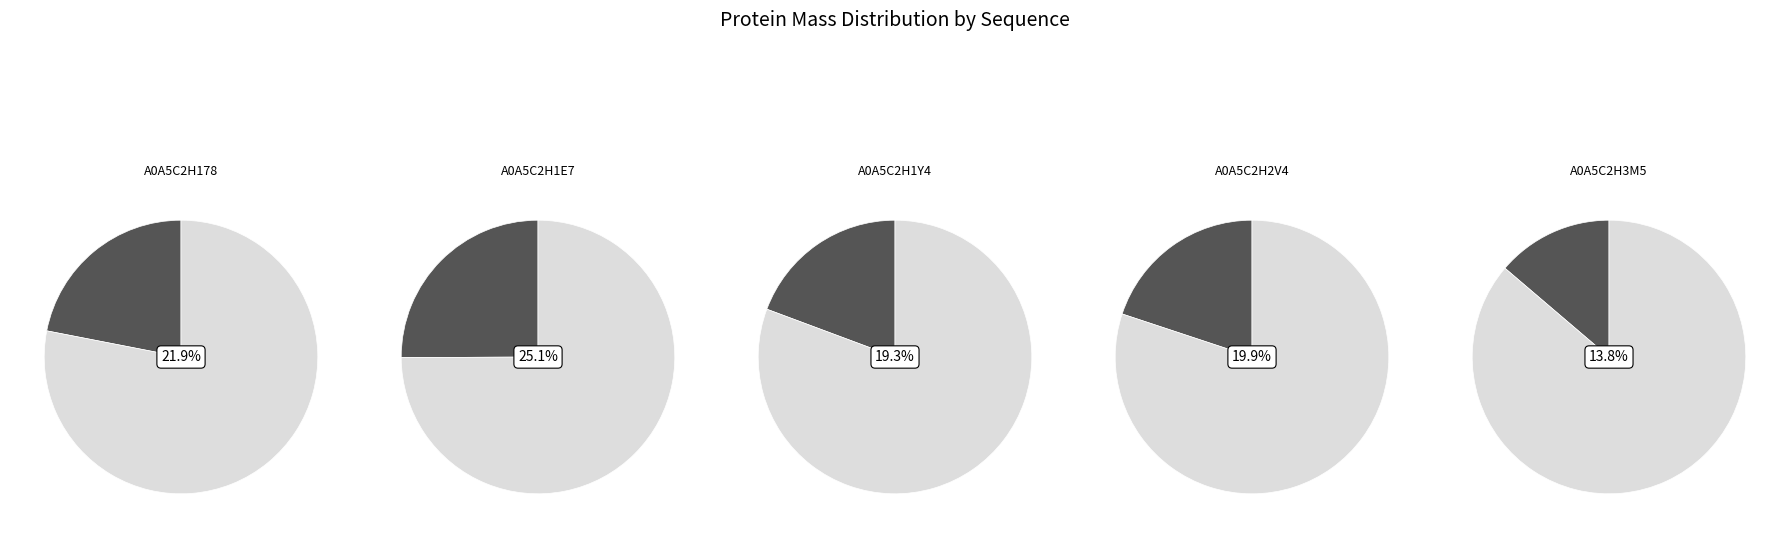

Approximately how many times larger is the value at A0A5C2H1E7 compared to A0A5C2H3M5?

1.8